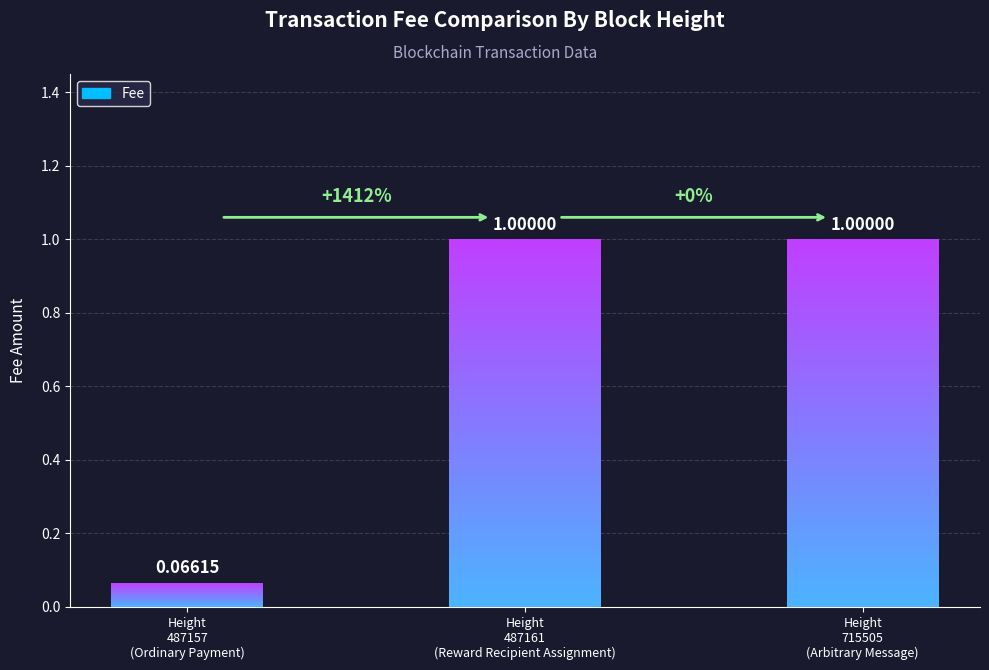

Rank the categories by value from highest to lowest.

Height
487161
(Reward Recipient Assignment), Height
715505
(Arbitrary Message), Height
487157
(Ordinary Payment)